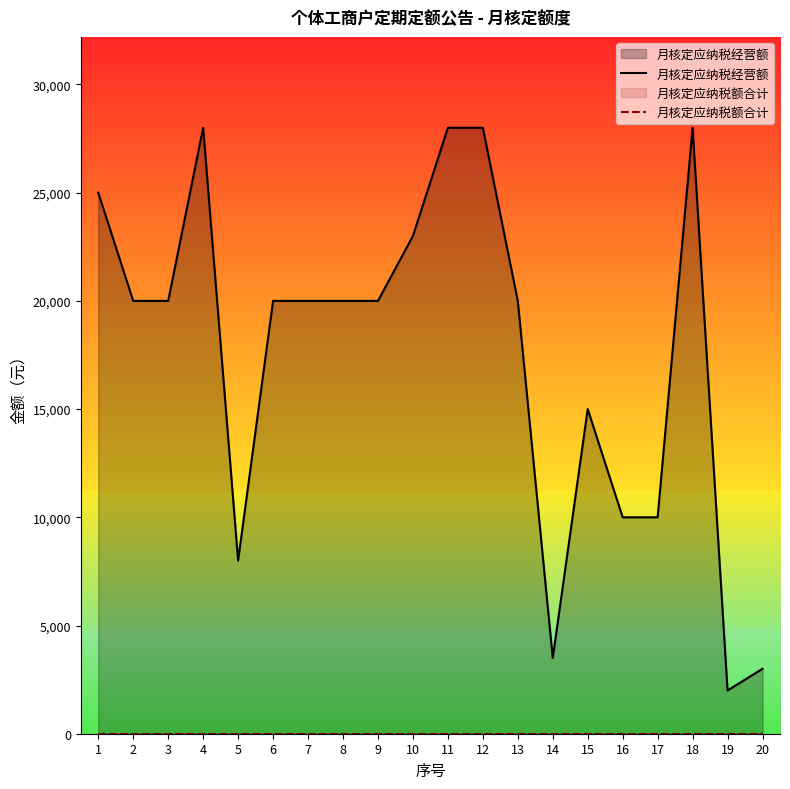

Between 10 and 4, which is larger?

4